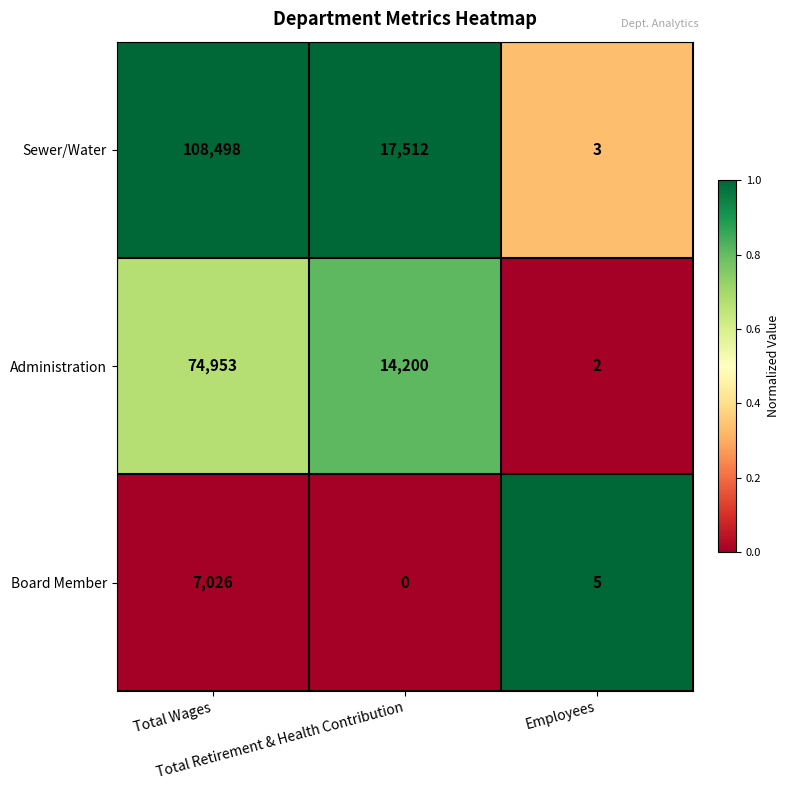

Which category has the lowest value across all series?

Total Retirement & Health Contribution